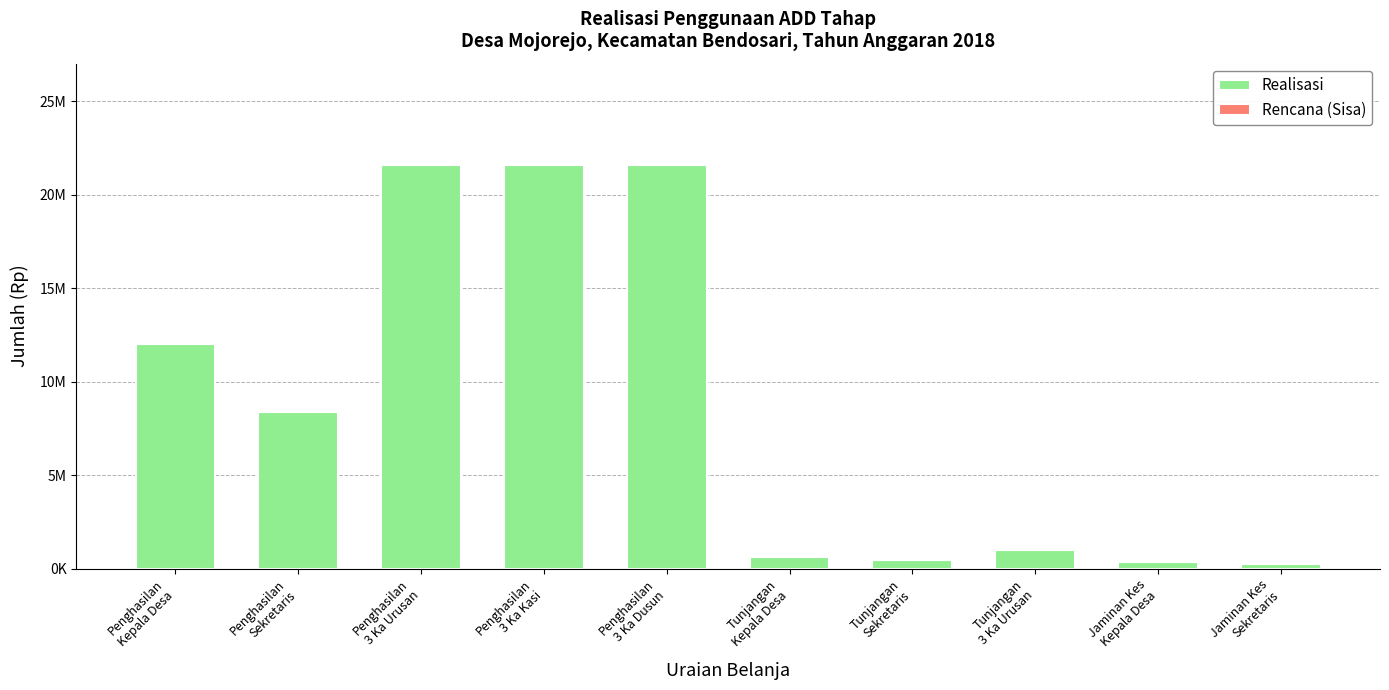

Are the bars horizontal?

No